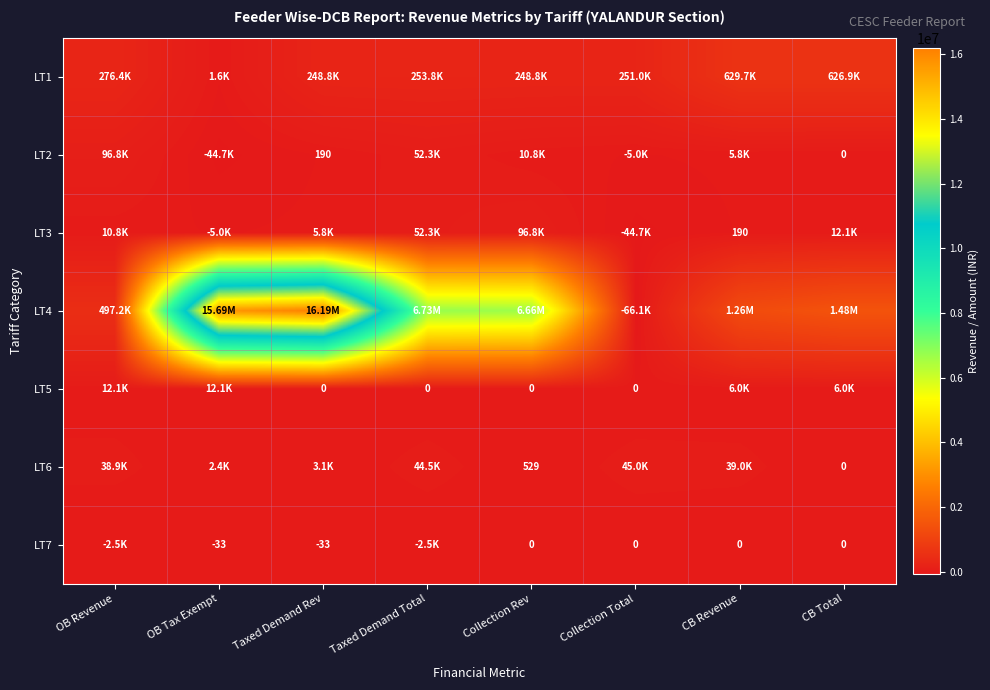

Rank the series at Collection Rev from highest to lowest value.

LT4, LT1, LT3, LT2, LT6, LT5, LT7